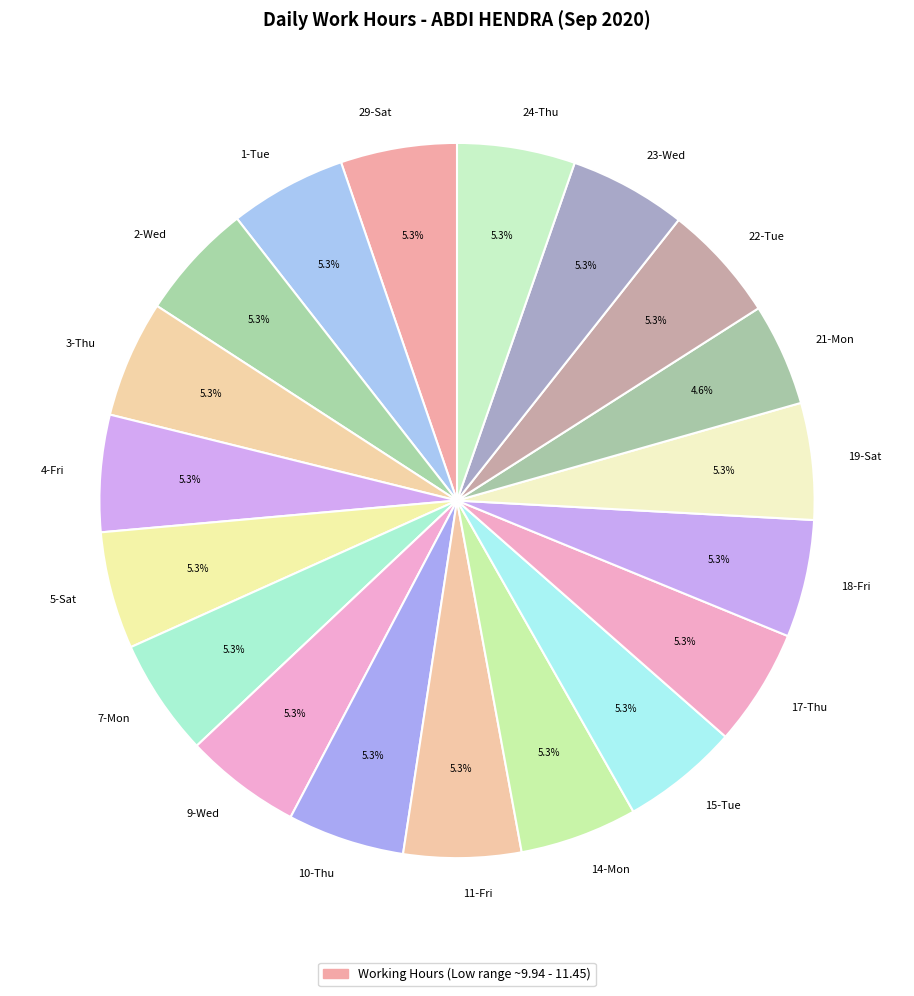

What portion of the pie excludes 15-Tue?

94.7%